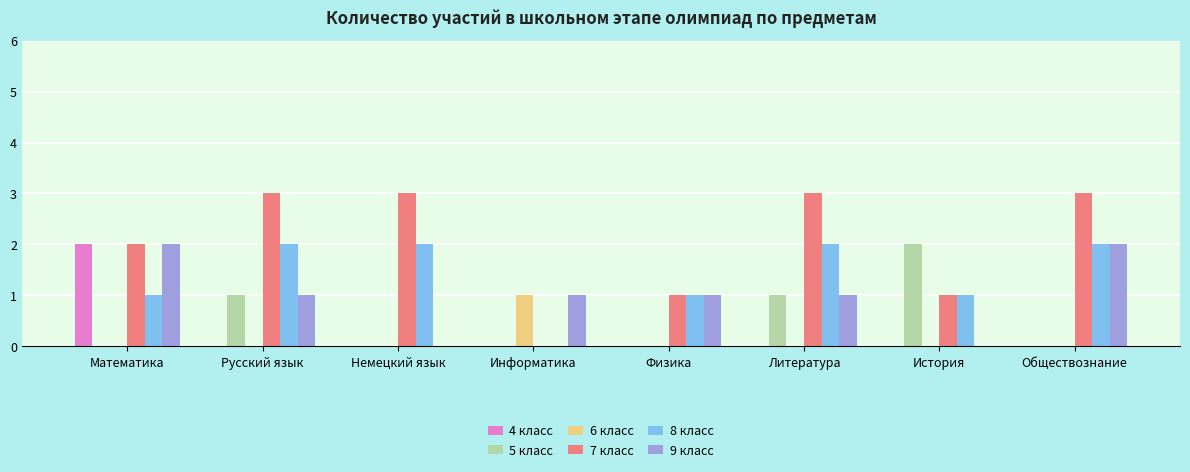

The value of 5 класс at Немецкий язык is 0. True or false?

True